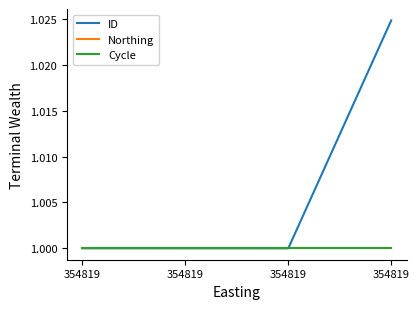

Does the chart have visible grid lines?

No